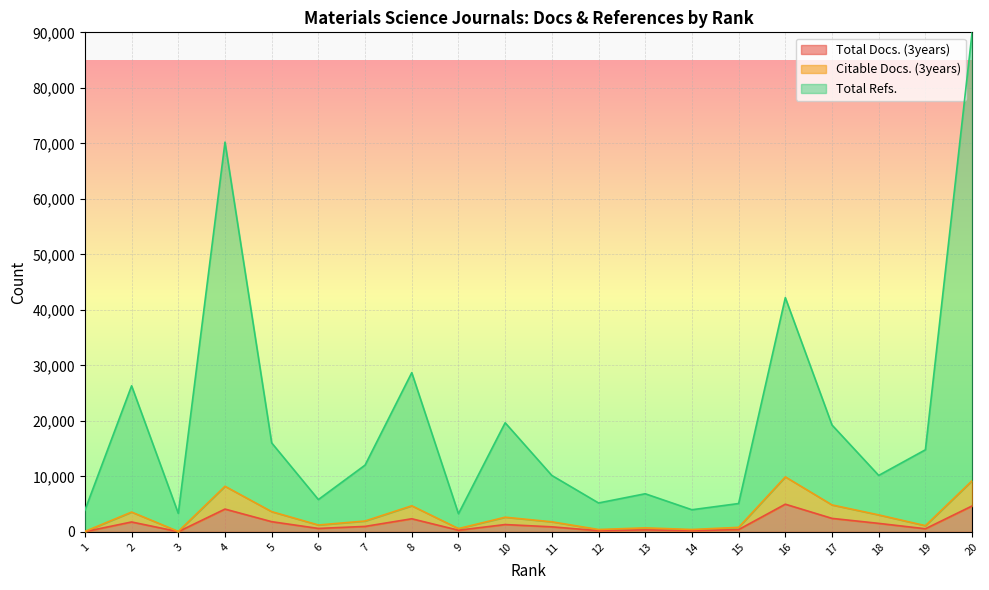

What is the average value of the Total Refs. series?

19851